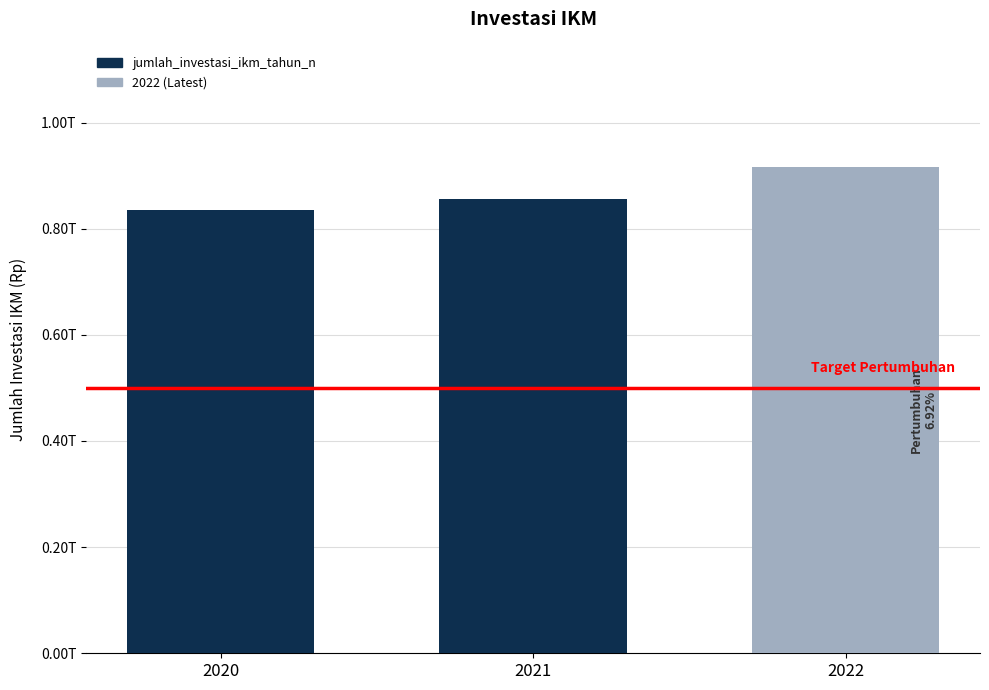

Are the bars horizontal?

No